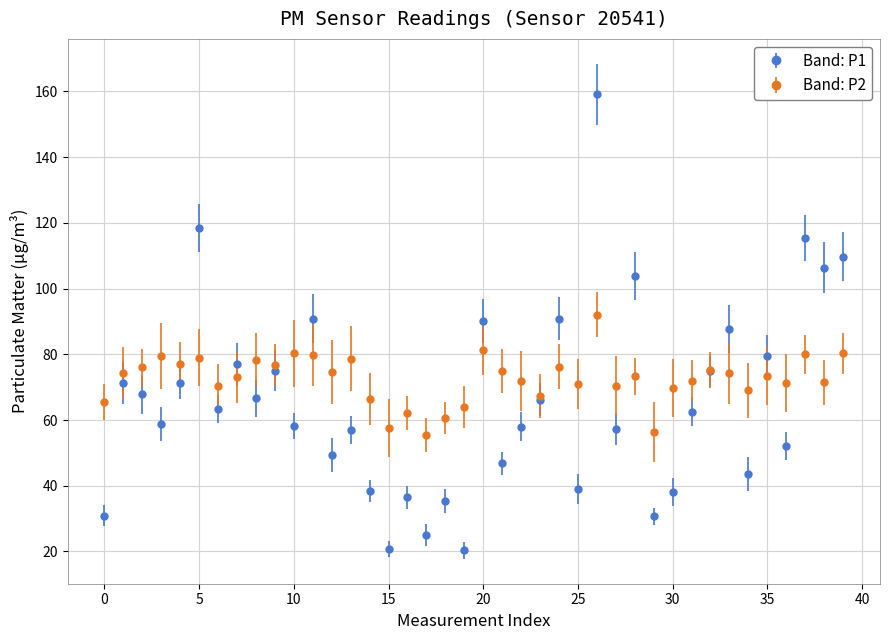

Which series has the widest spread of values?

Band: P1